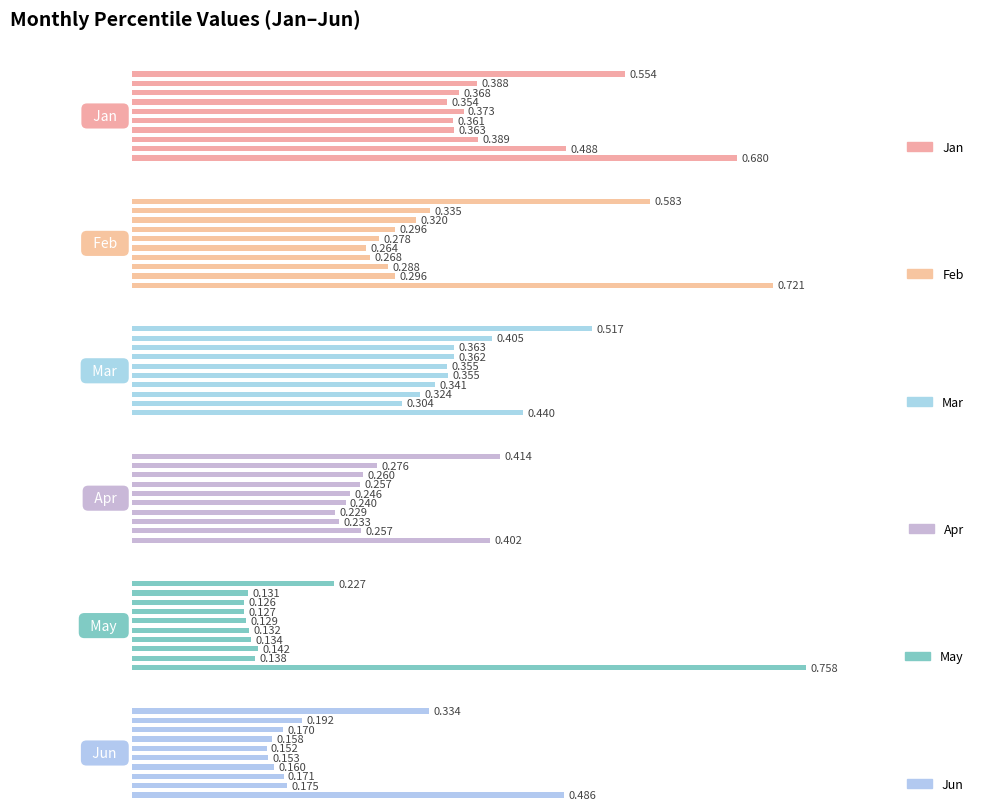

Rank the series by their maximum value, from highest to lowest.

May, Feb, Jan, Mar, Jun, Apr